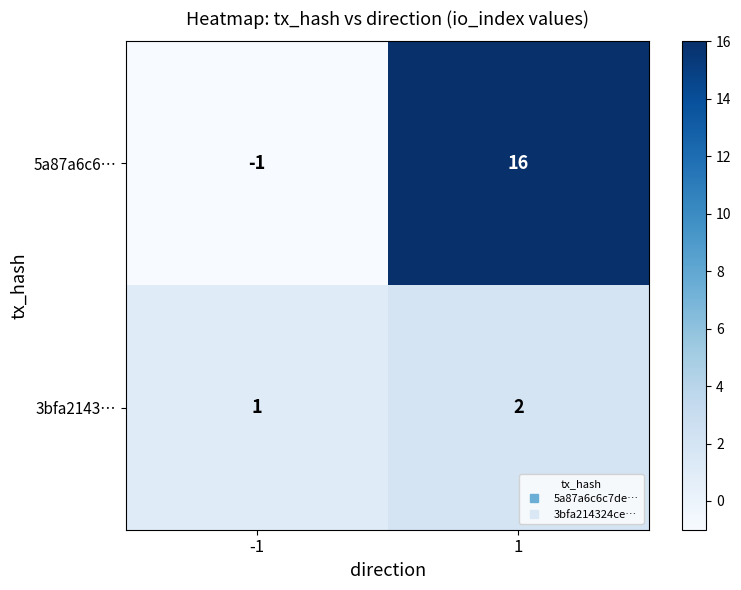

What is the greatest value displayed?

16